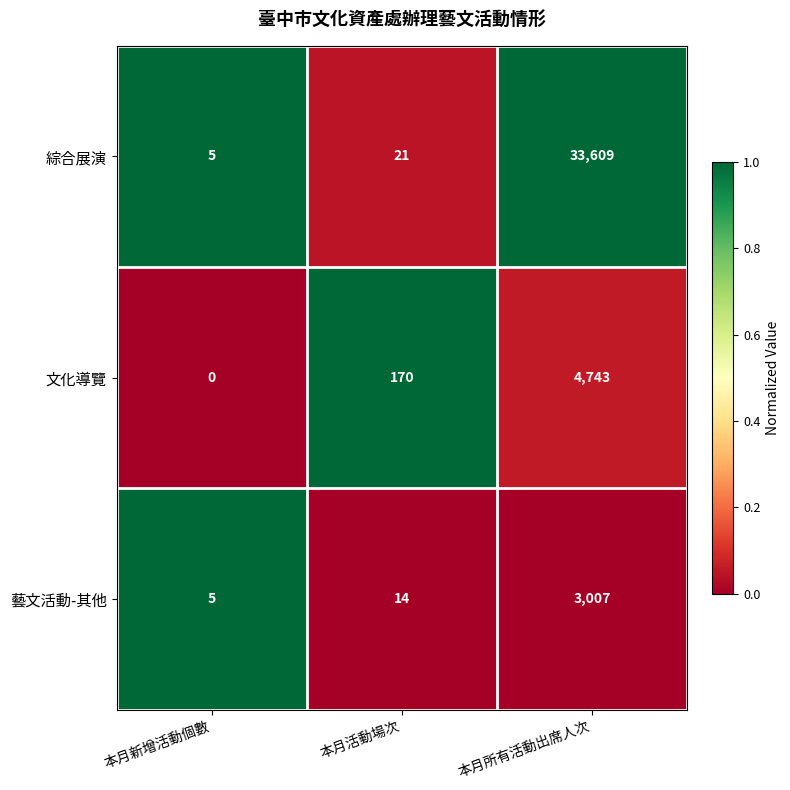

The value of 文化導覽 at 本月活動場次 is 283. True or false?

False